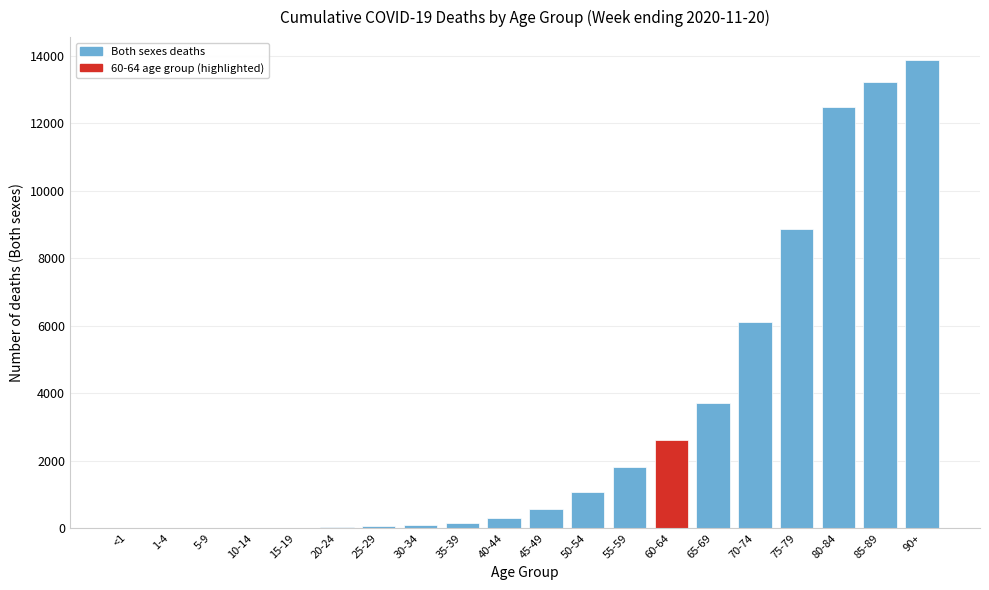

What is the sum of all values?

65006